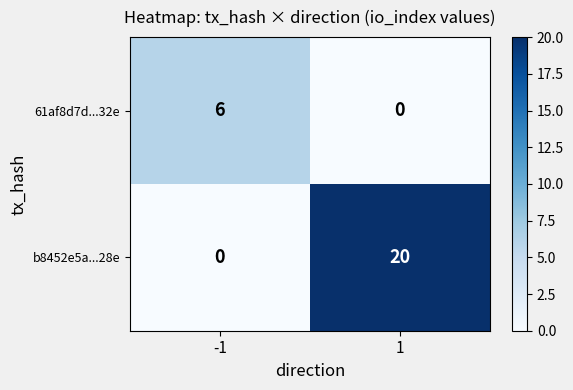

Reading left to right, extract all data points from this chart.

61af8d7d...32e: 6	0
b8452e5a...28e: 0	20